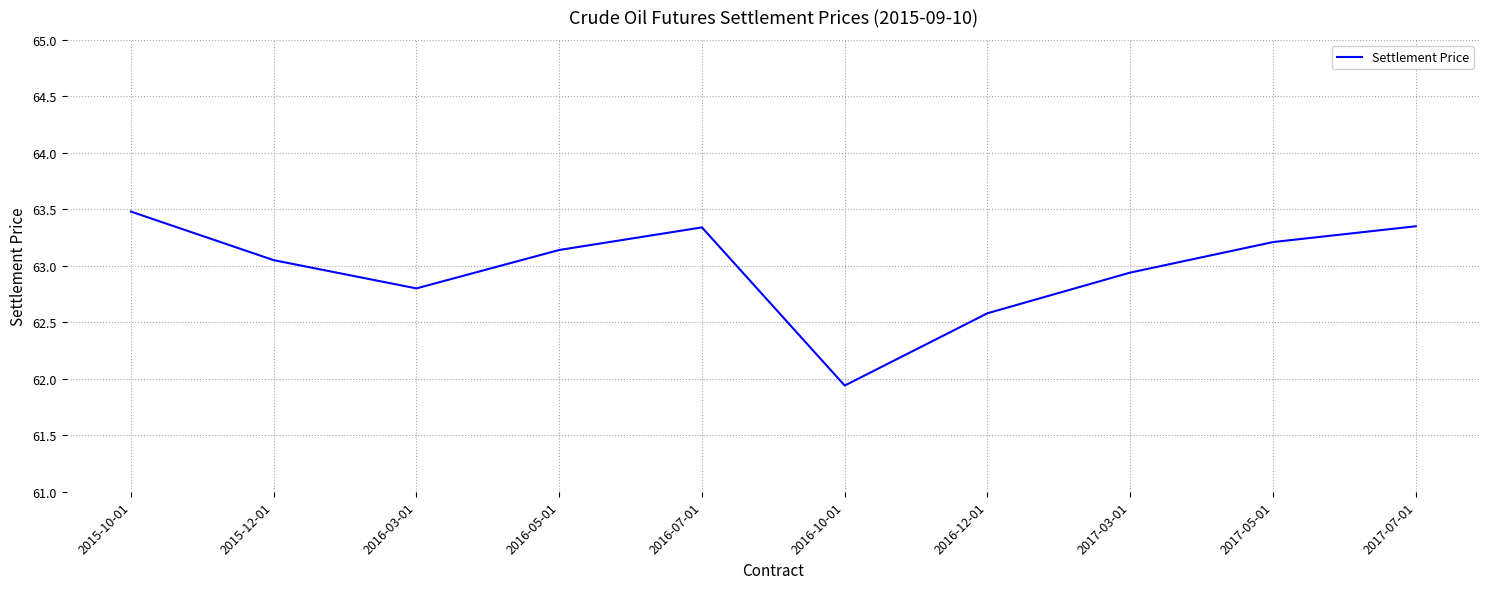

Is this an area chart (filled region under the line)?

No